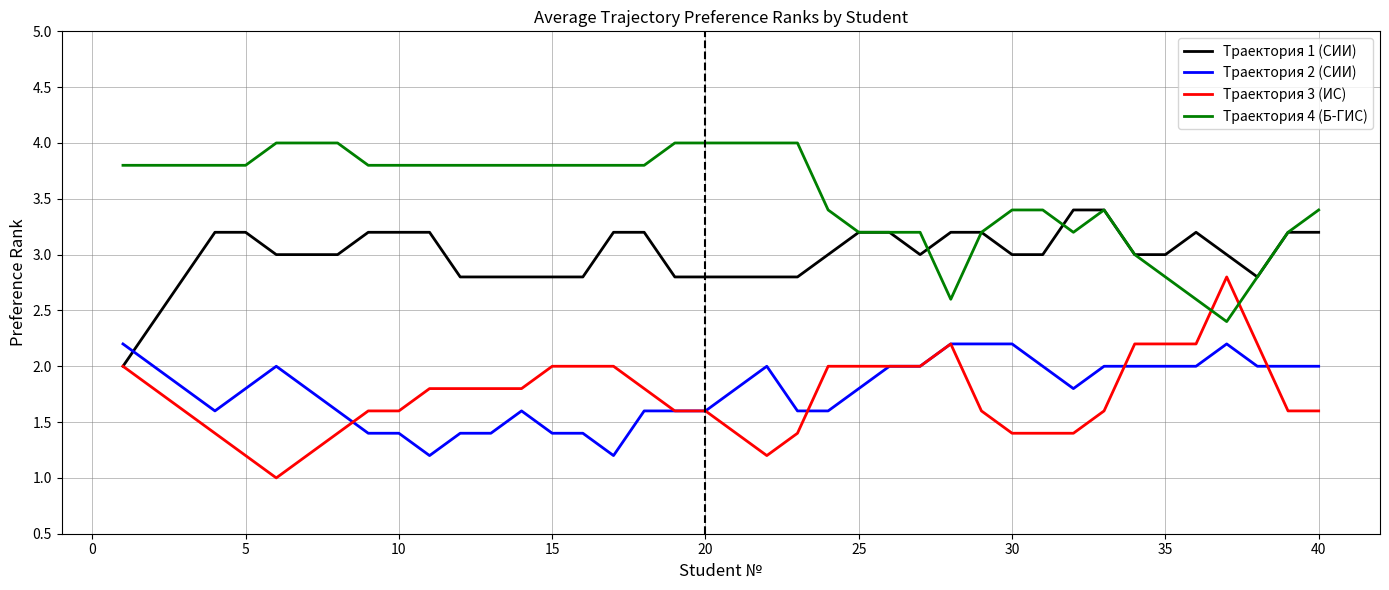

List the series in order of their peak value, lowest first.

Траектория 2 (СИИ), Траектория 3 (ИС), Траектория 1 (СИИ), Траектория 4 (Б-ГИС)